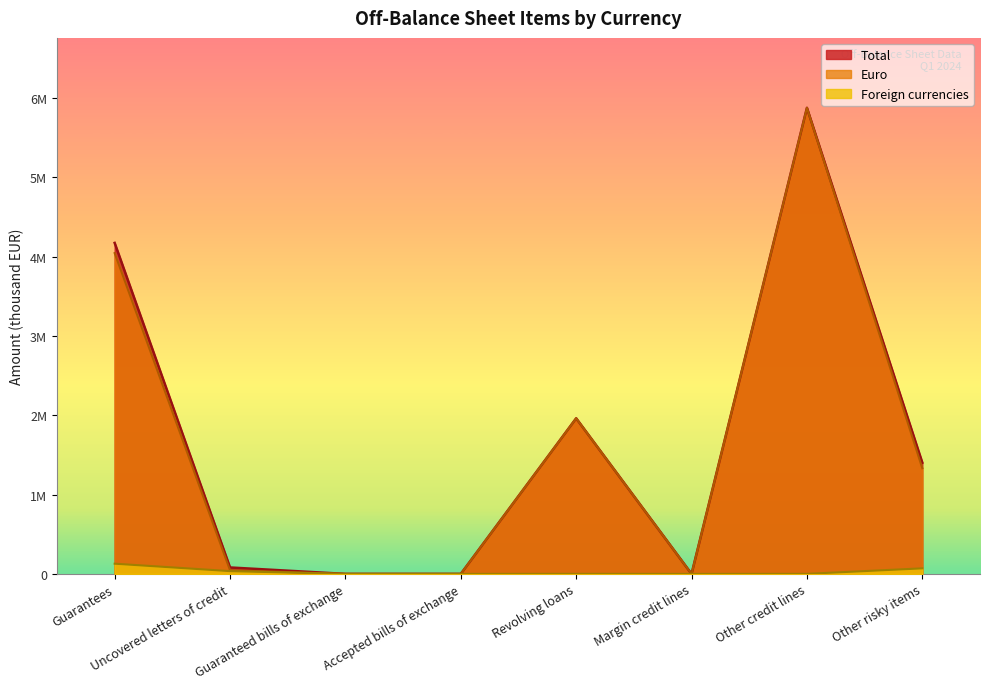

What are all the series names shown in the legend?

Total, Euro, Foreign currencies